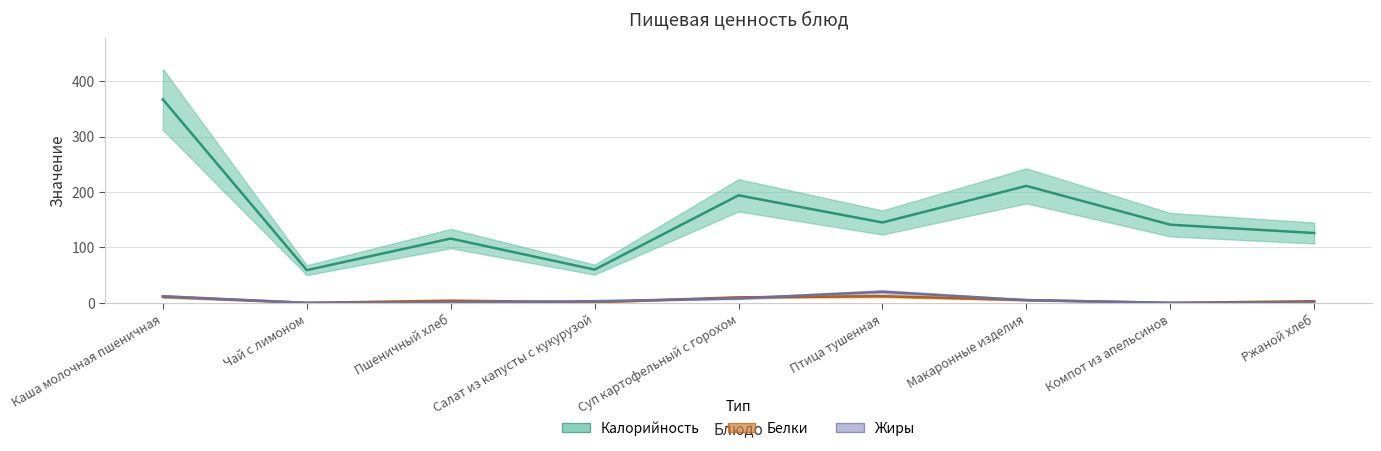

List the labels in order of Белки value, largest first.

Птица тушенная, Каша молочная пшеничная, Суп картофельный с горохом, Макаронные изделия, Пшеничный хлеб, Ржаной хлеб, Салат из капусты с кукурузой, Чай с лимоном, Компот из апельсинов